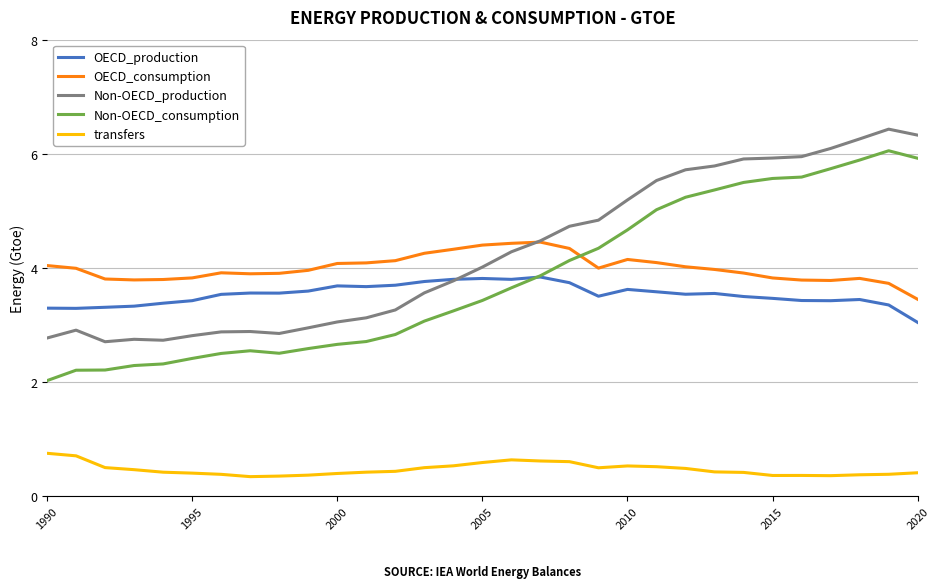

What is the minimum value for OECD_consumption?

3.4